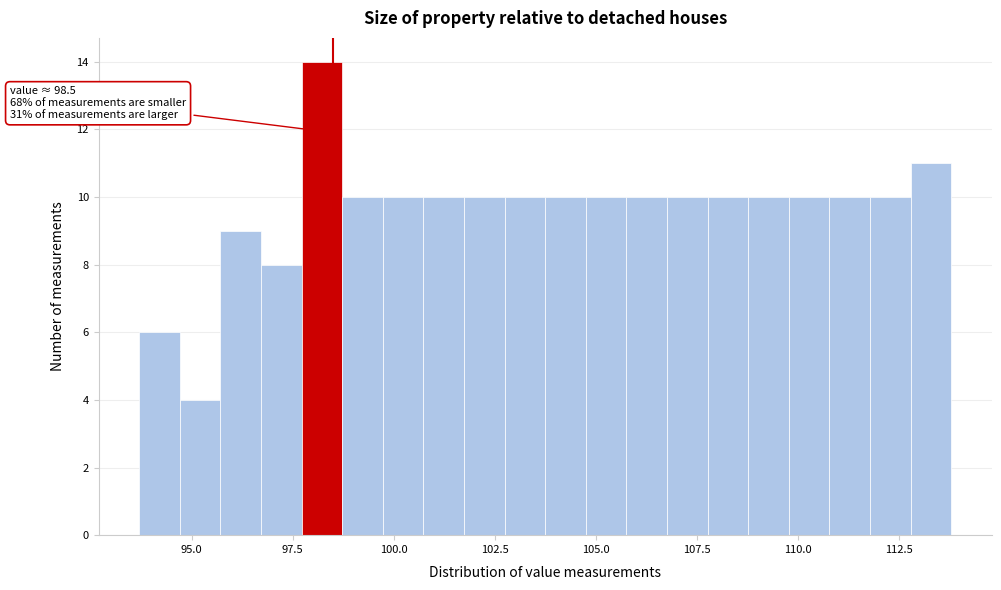

Around what value on the x-axis is the tallest bar? Give the approximate position of its centre, as read against the axis.

98.0